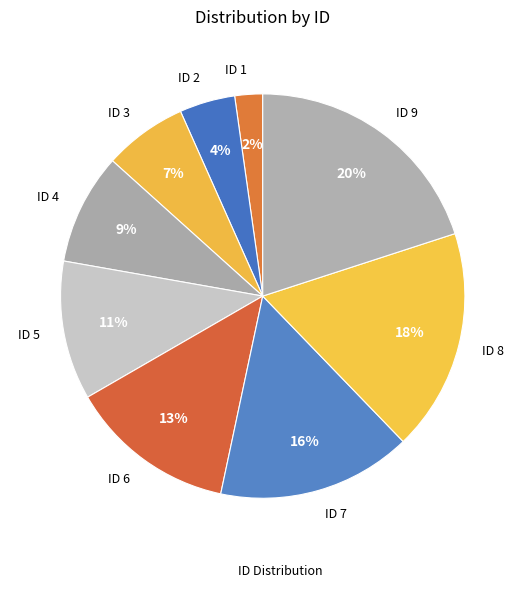

Between ID 6 and ID 5, which is larger?

ID 6